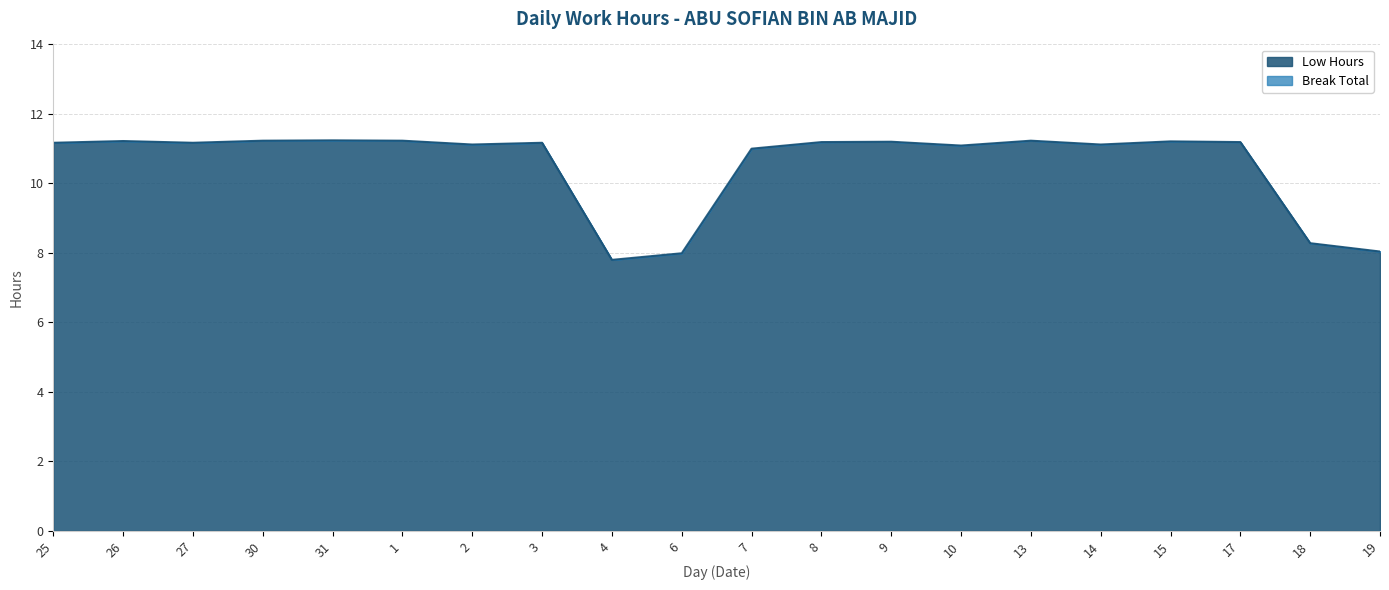

Read the value at 26.

11.2